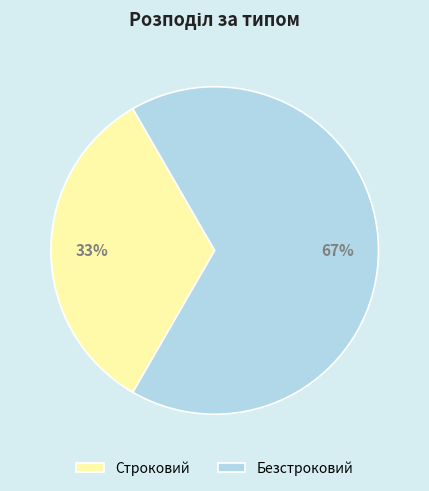

To the nearest percent, what portion does Строковий represent?

33%